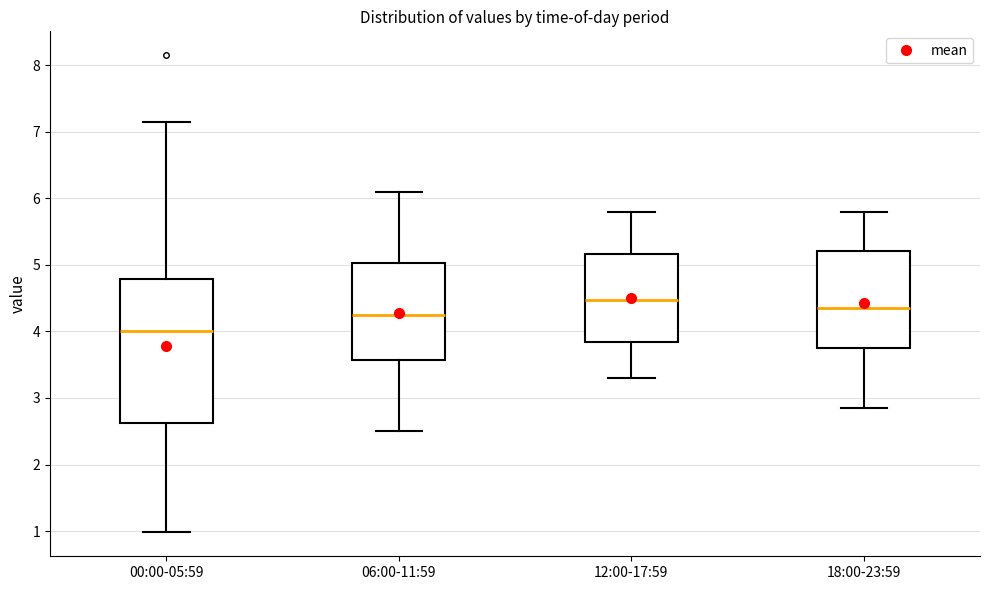

Where is the upper edge of the box for 06:00-11:59 on the y-axis? The values are not printed on the chart, so give them approximately, as read against the axis.

5.0